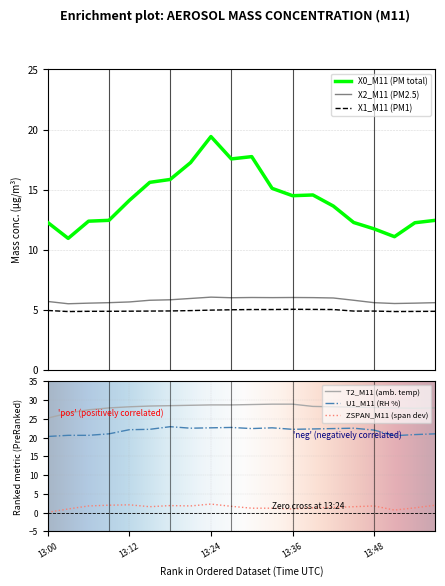

True or false: U1_M11 has more than 1 interior local peaks.

True